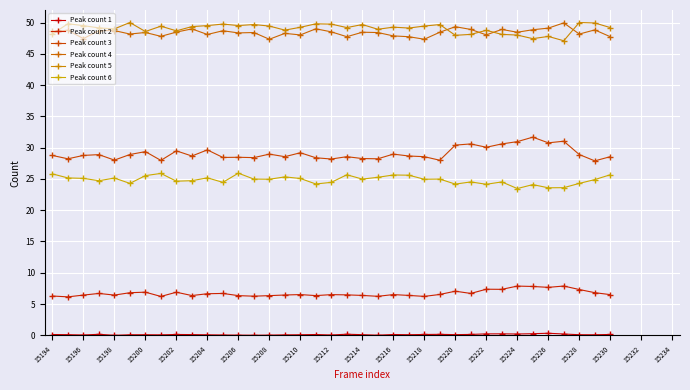

Count the number of categories in the chart.

37